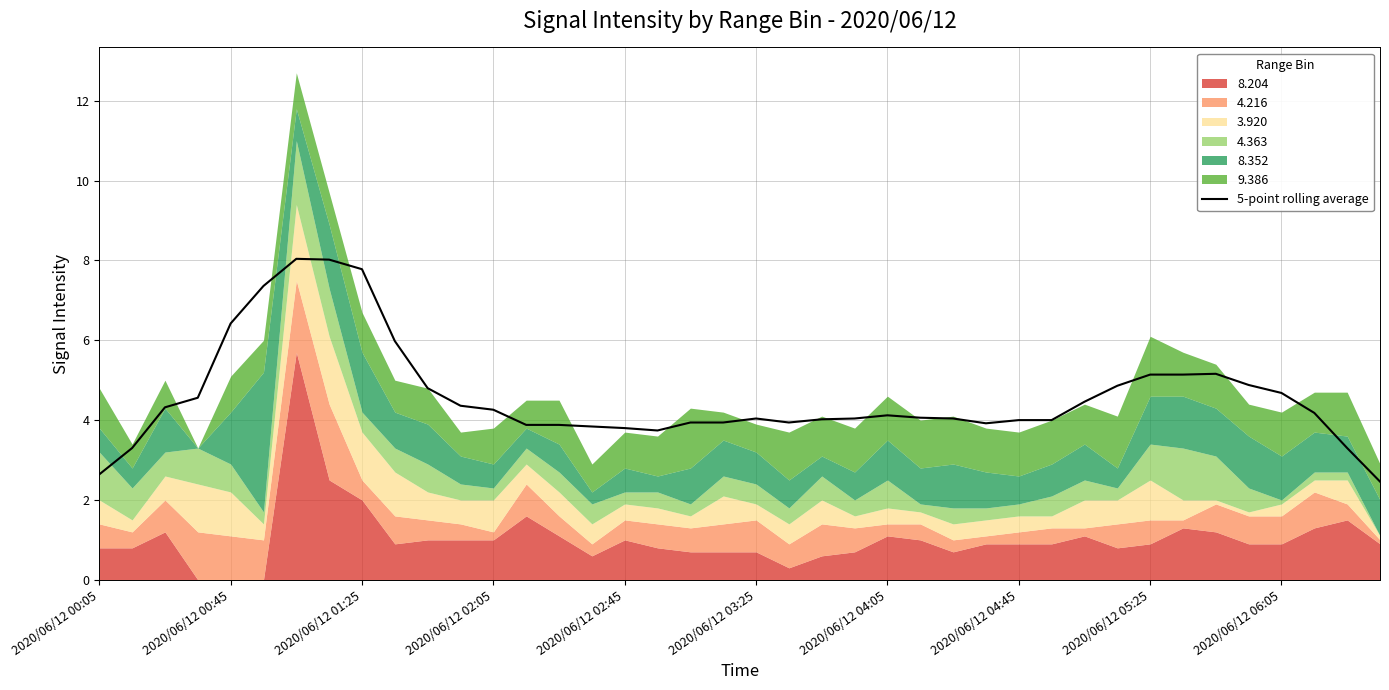

True or false: 5-point rolling average has a value of 5.1 at 2020/06/12 05:25.

True